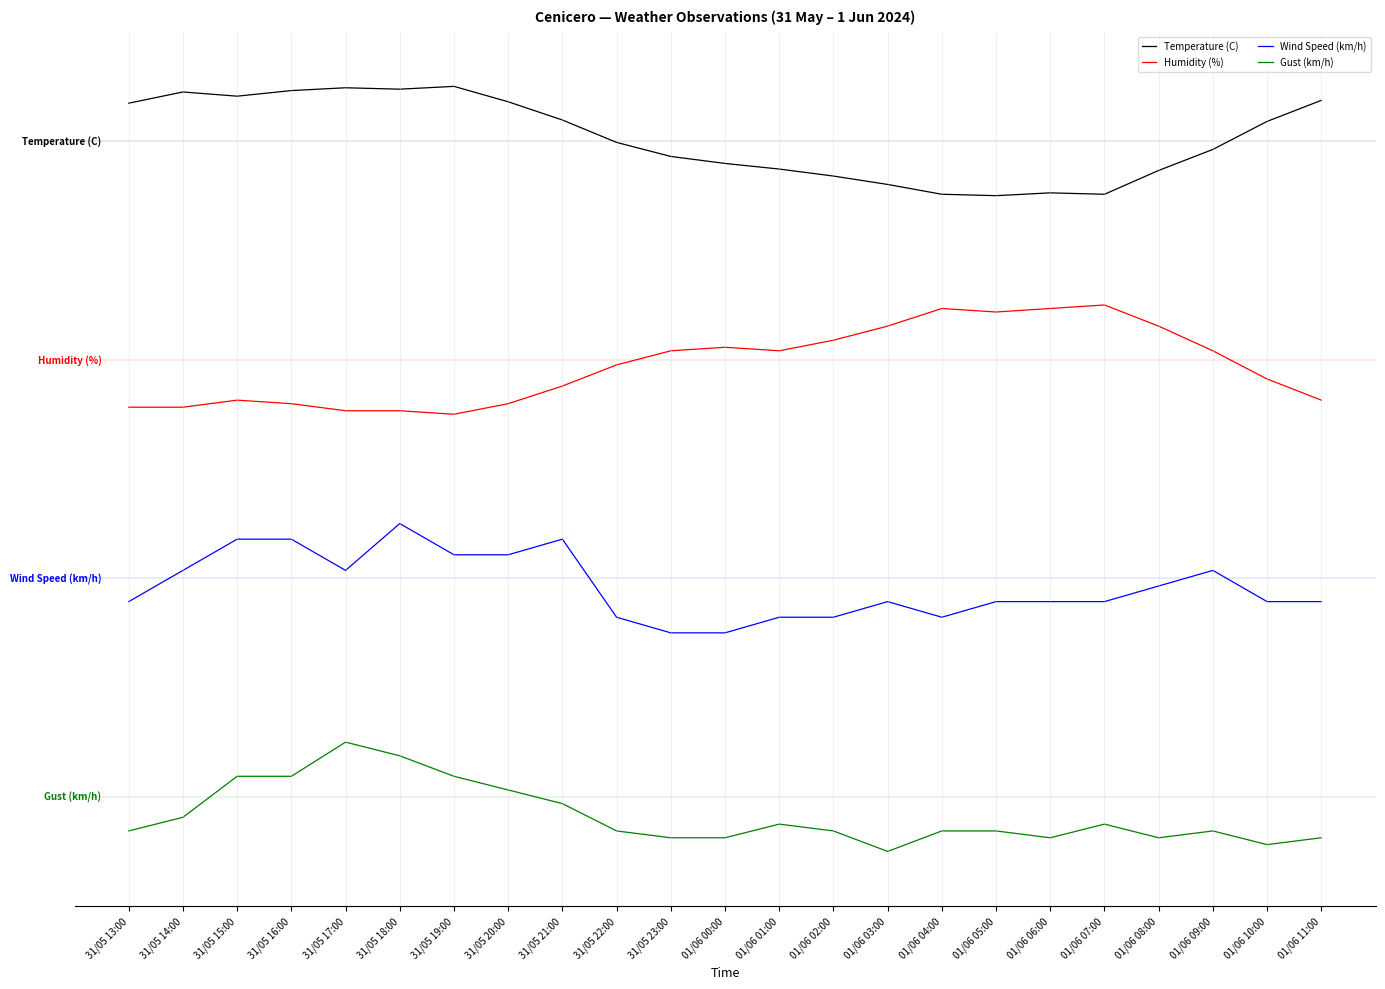

What is the label of the 5th point from the left?

31/05 17:00